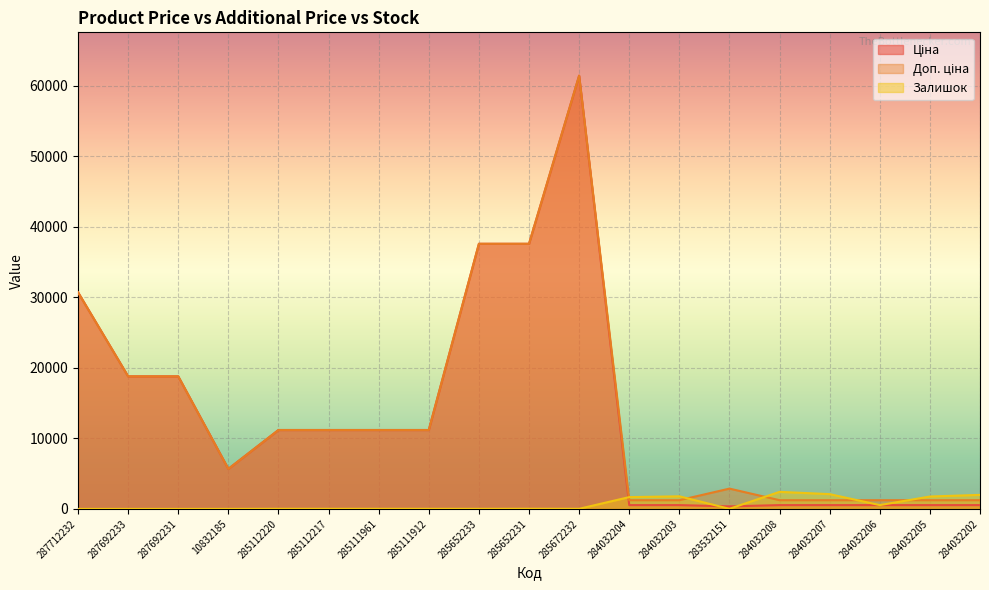

Is the value of Ціна at 285112220 greater than the value of Залишок at 283532151?

Yes